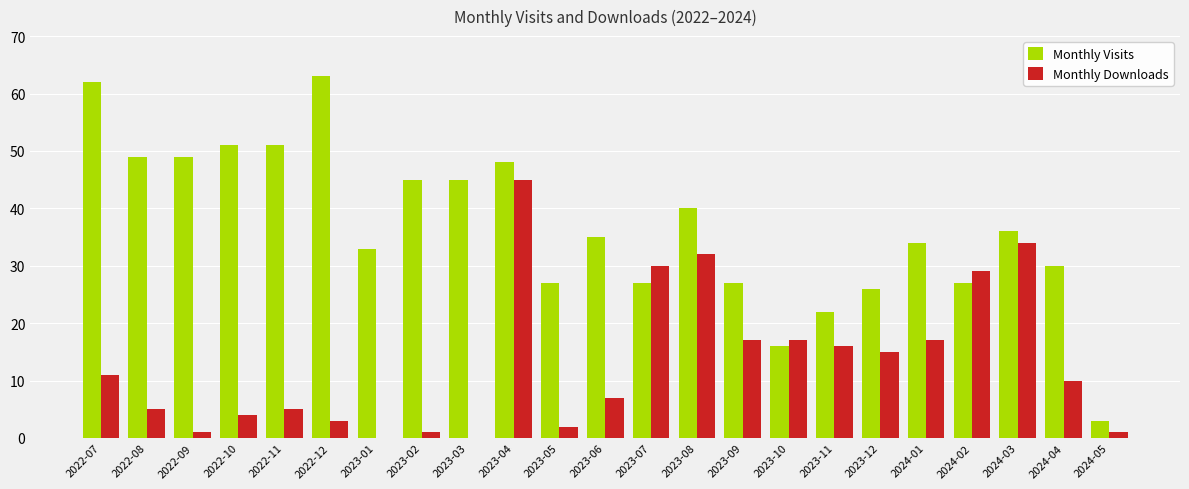

Is the value of Monthly Visits at 2024-02 greater than the value of Monthly Downloads at 2022-08?

Yes